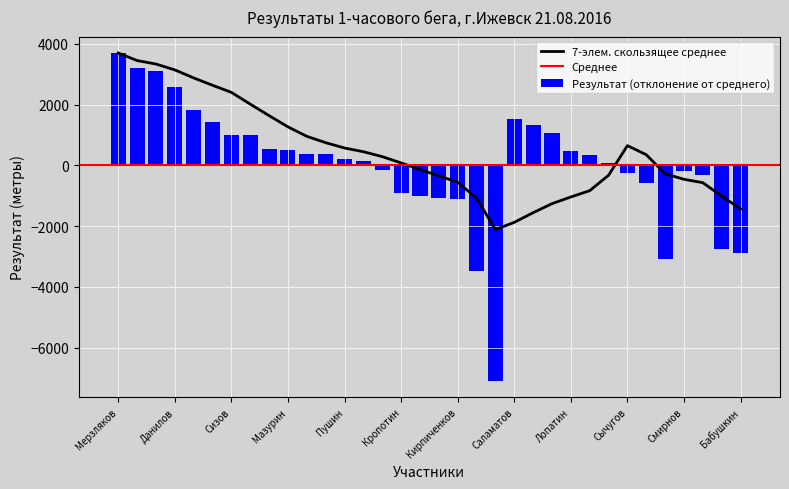

What is the label of the 30th bar from the right?

Афанасьев